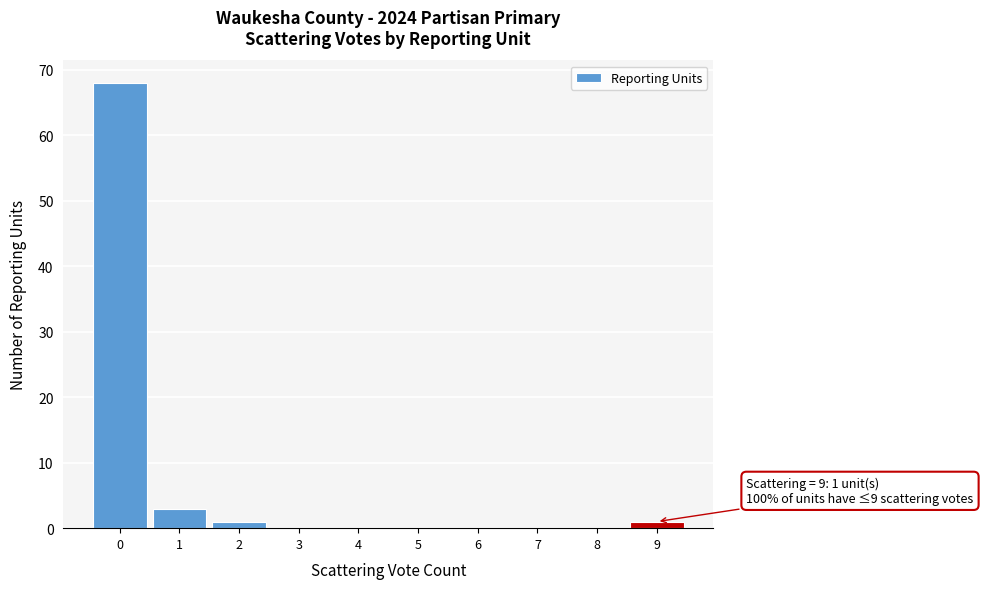

Over which range of the x-axis is the bar tallest?

-0.5 to 0.5